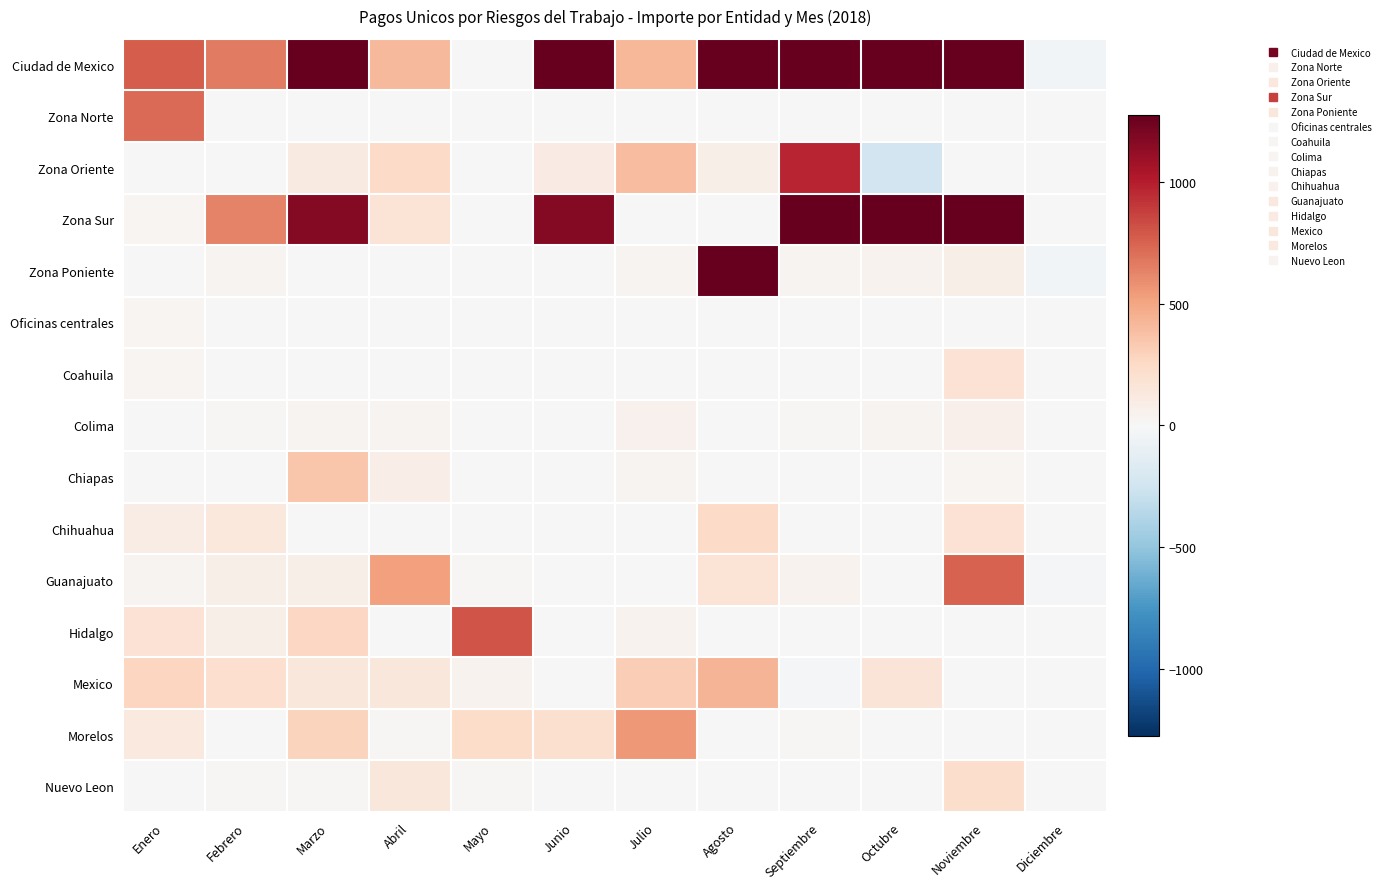

At which category does the chart reach its peak across all series?

Noviembre